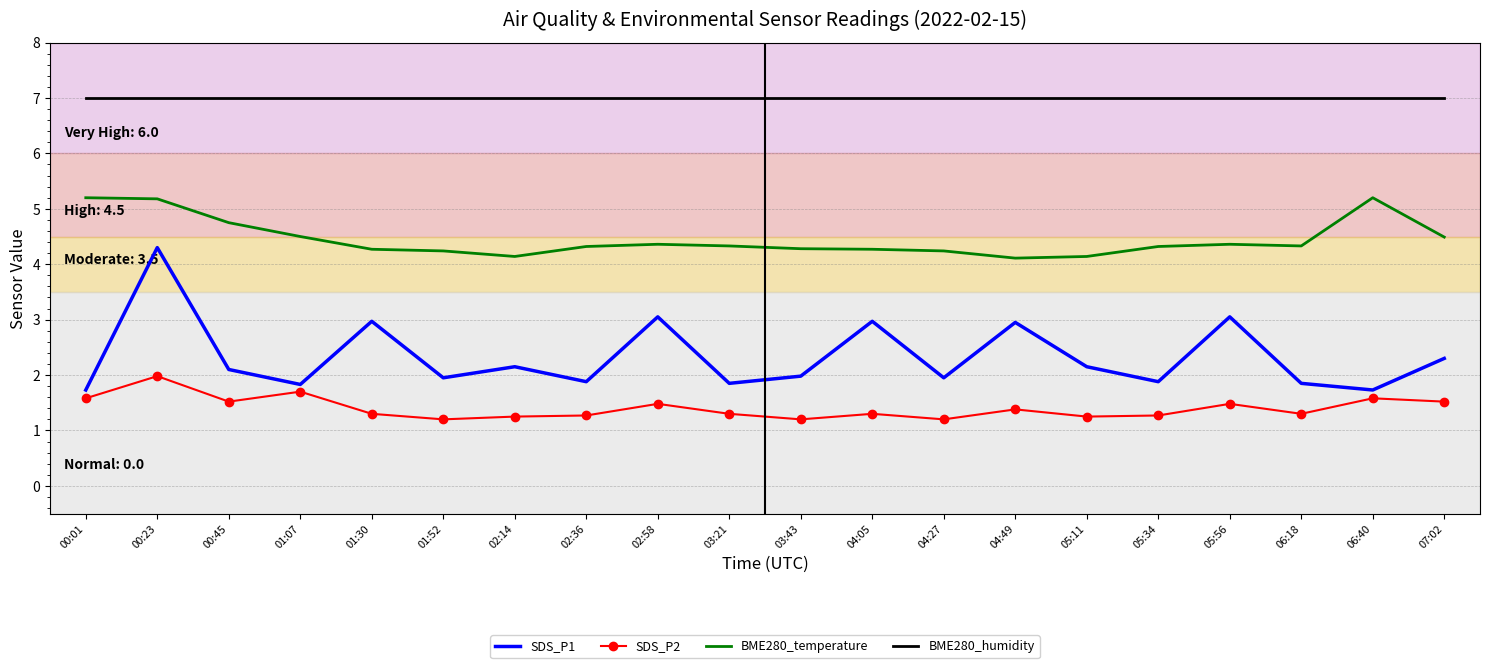

What is the difference between the second highest and minimum values in the SDS_P2 series?

0.5